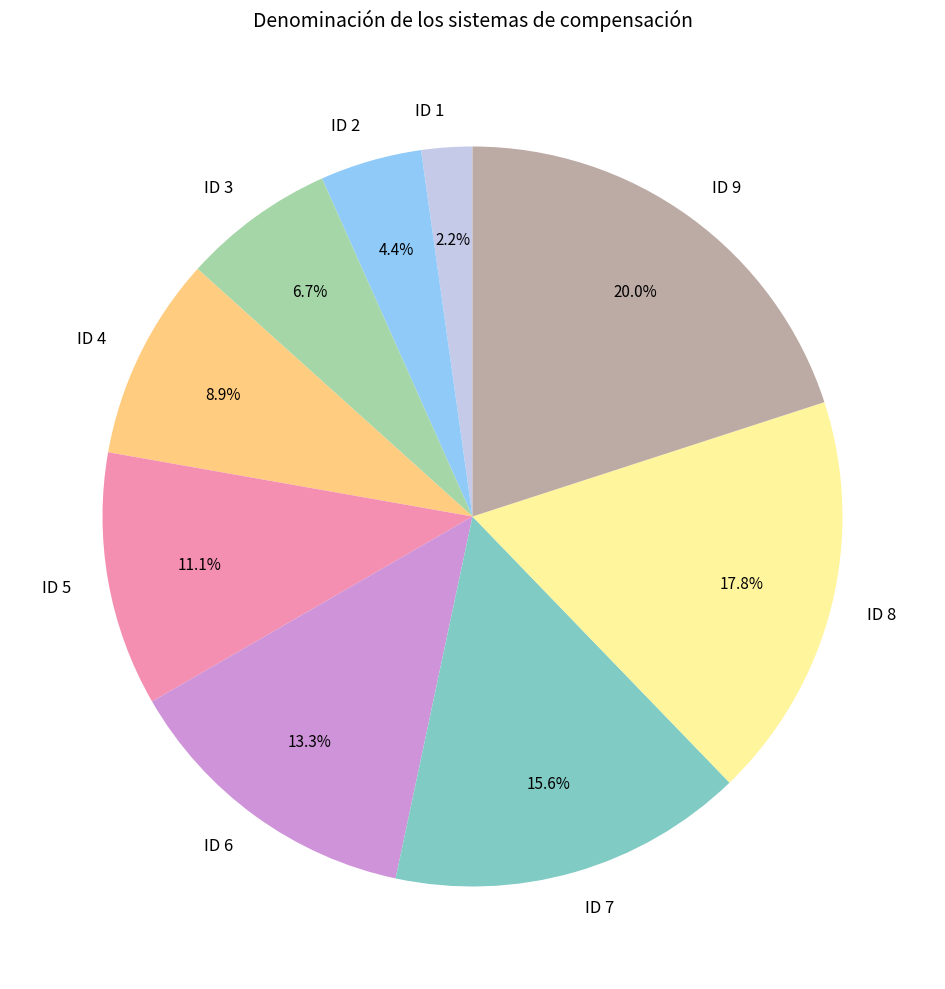

True or false: ID 7 accounts for 16% of the total.

True